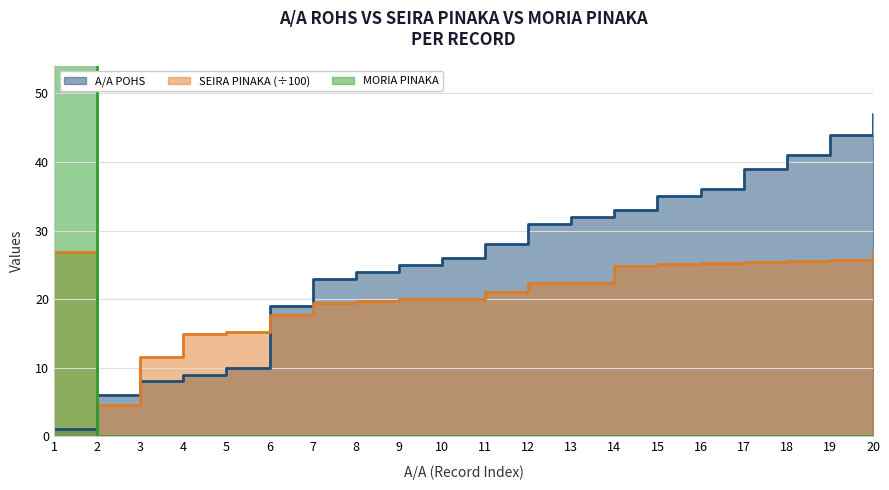

What is the average value of the A/A POHS series?

25.9